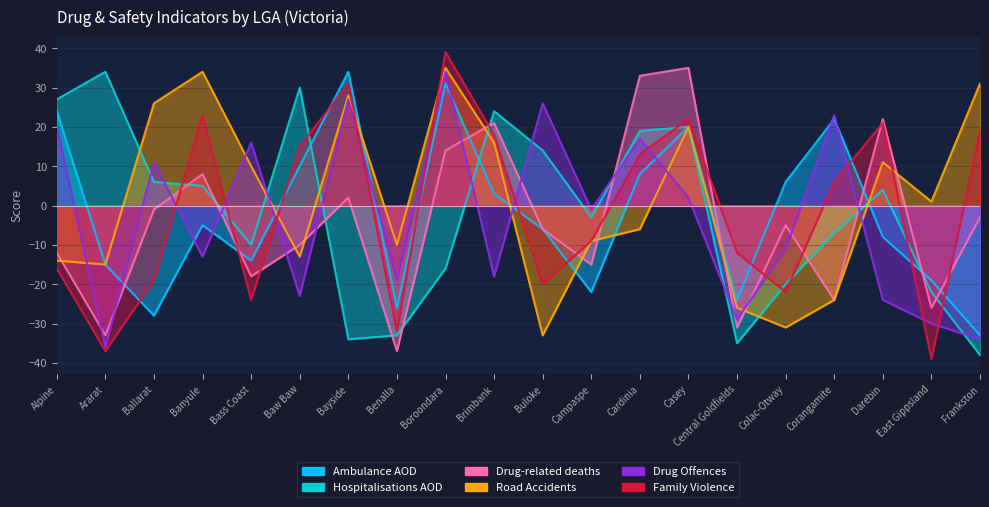

What is the greatest value displayed?

39